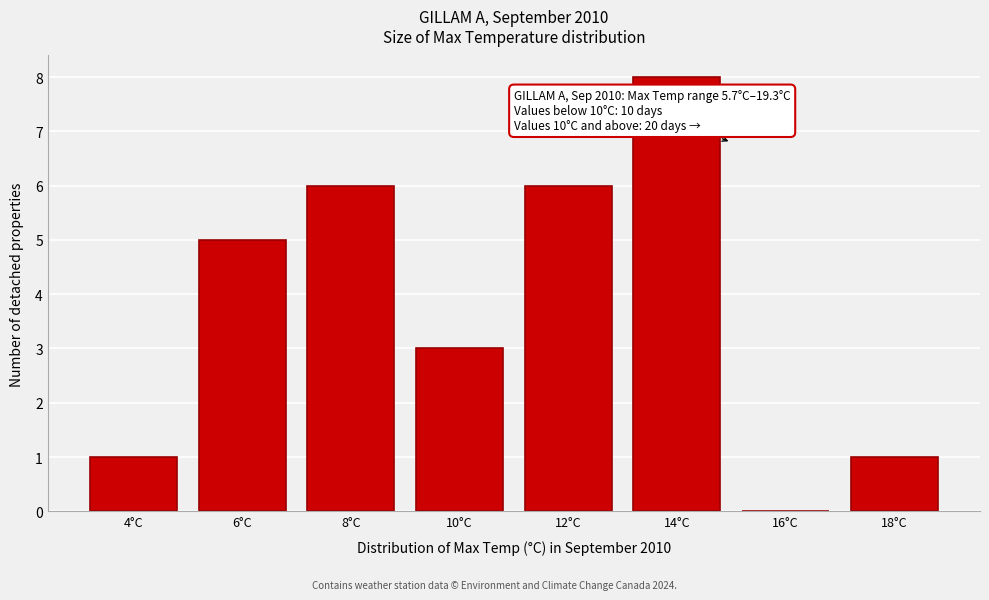

Reading right to left, what are all the values shown in this chart?

18°C=1	16°C=0	14°C=8	12°C=6	10°C=3	8°C=6	6°C=5	4°C=1